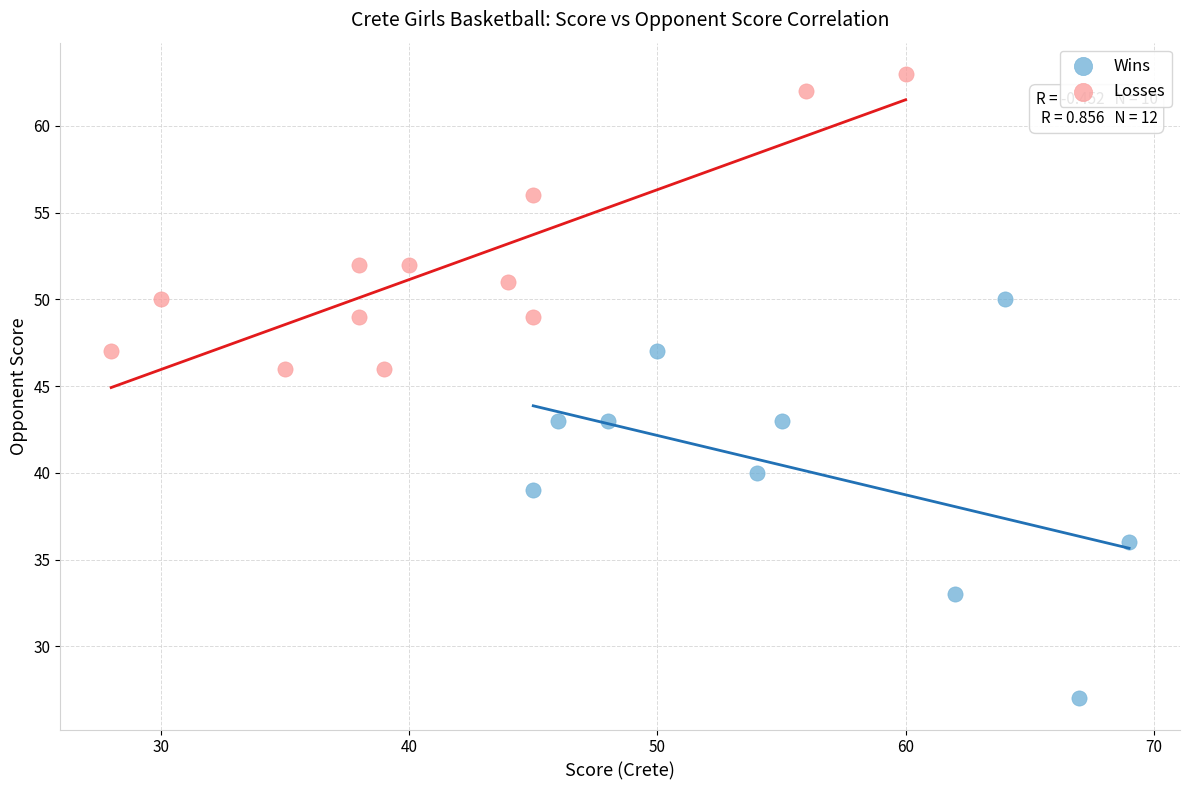

Which series reaches the minimum Y coordinate?

Wins